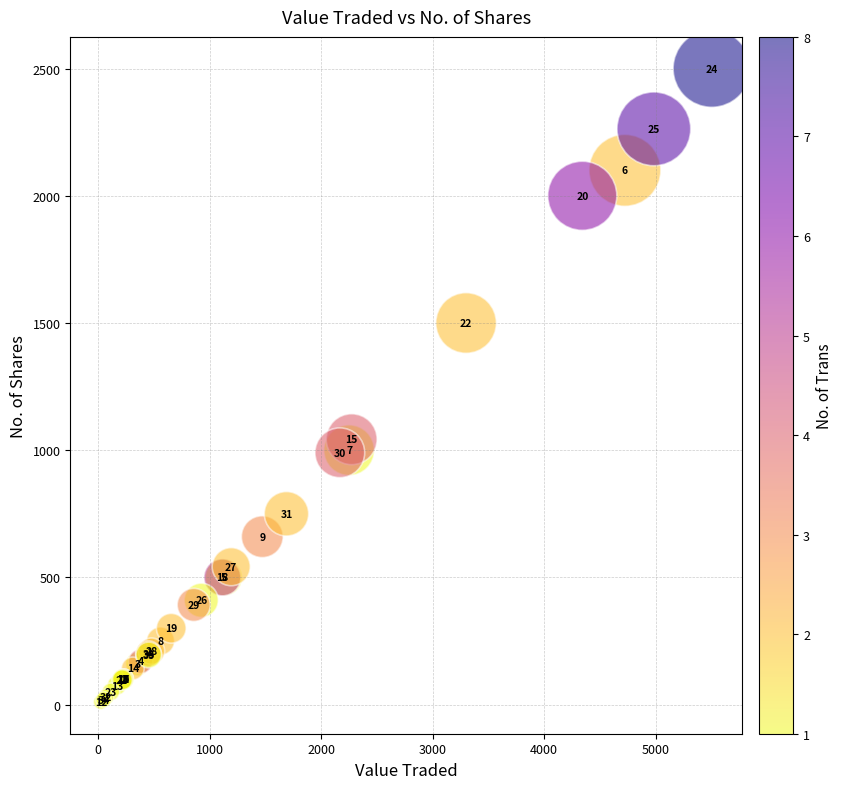

What Y value in the scatter plot is closest to 1255?

1043